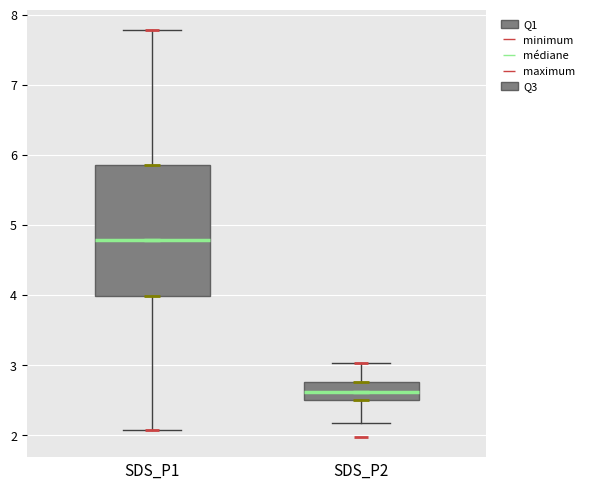

Which box has the lowest median line?

SDS_P2